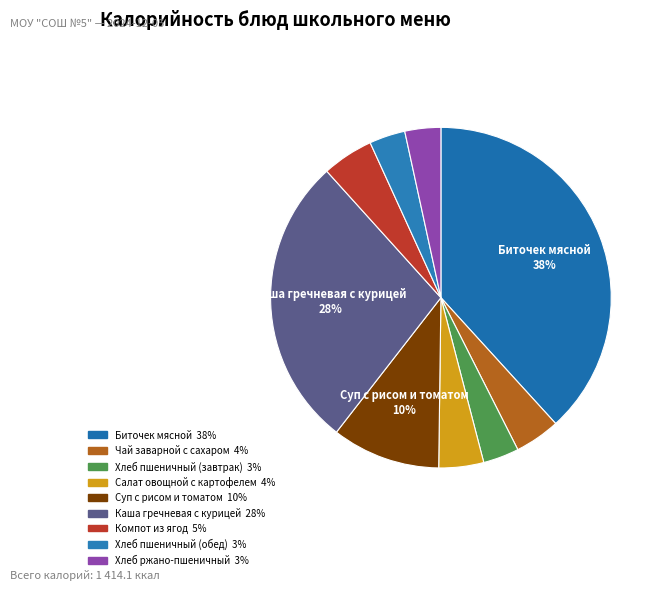

What is the largest slice in the pie chart?

Биточек мясной